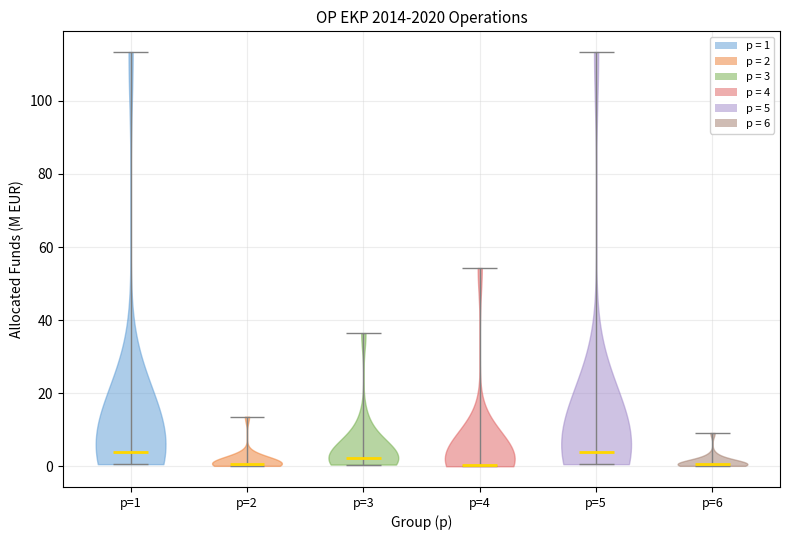

Reading left to right, read every violin against the y-axis: where its median line is, and the lowest and highest points it reaches. The values are not printed on the chart, so give them approximately, as read against the axis.

p=1: median line 4, lowest point 0, highest point 114
p=2: median line 0, lowest point 0, highest point 14
p=3: median line 2, lowest point 0, highest point 36
p=4: median line 0, lowest point 0, highest point 54
p=5: median line 4, lowest point 0, highest point 114
p=6: median line 0, lowest point 0, highest point 10